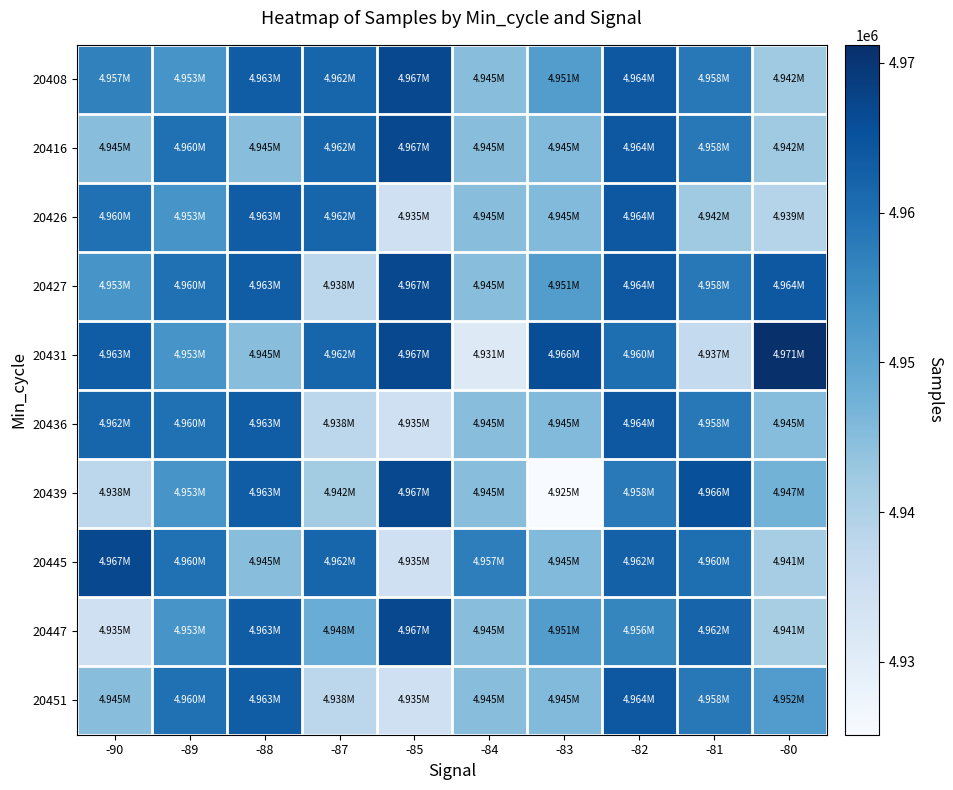

What is the total value across all series at -83?

49472849